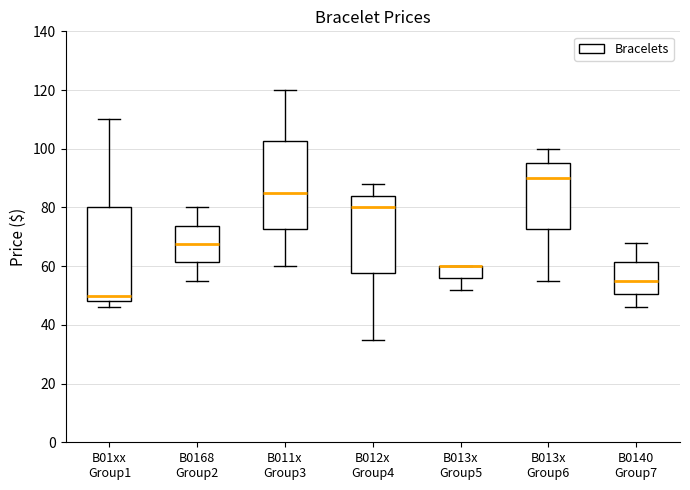

Reading left to right, transcribe this box plot: for each box, give where its median line is, the range the box spans, and where its two whiskers end, as read against the y-axis. The values are not printed on the chart, so give them approximately, as read against the axis.

B01xx Group1: median 50, box 48 to 80, whiskers 46 to 110
B0168 Group2: median 68, box 62 to 74, whiskers 56 to 80
B011x Group3: median 86, box 72 to 102, whiskers 60 to 120
B012x Group4: median 80, box 58 to 84, whiskers 36 to 88
B013x Group5: median 60 (drawn on the box's upper edge), box 56 to 60, whiskers 52 to 60
B013x Group6: median 90, box 72 to 96, whiskers 56 to 100
B0140 Group7: median 56, box 50 to 62, whiskers 46 to 68